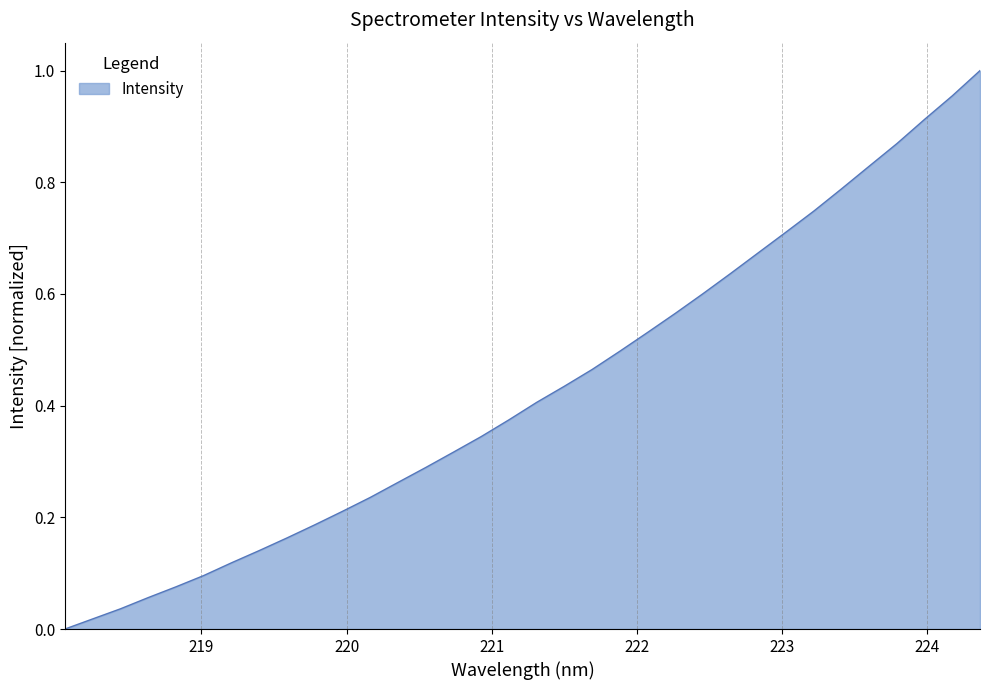

At which label is the value closest to 0?

218.0596